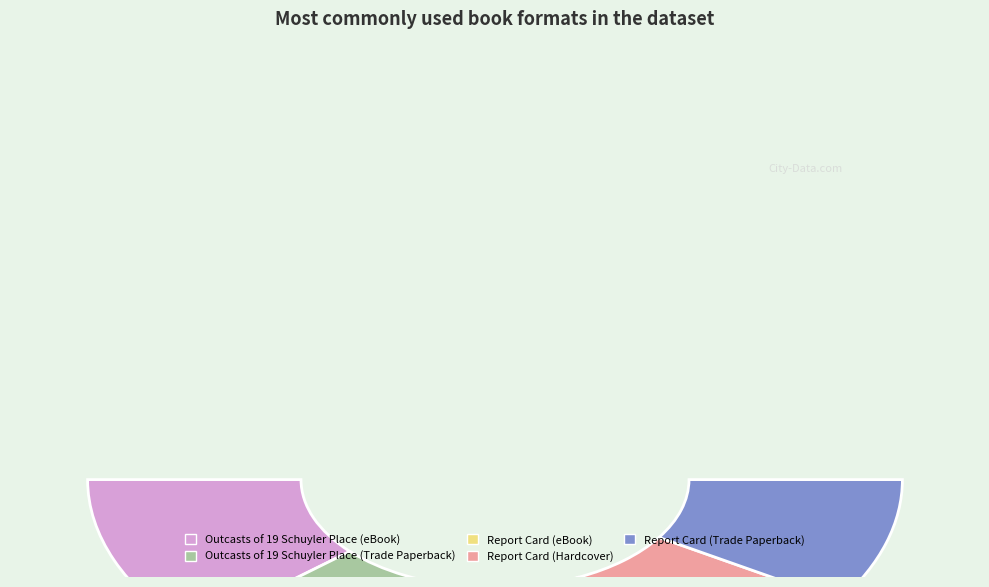

To the nearest percent, what percentage of the pie is Outcasts of 19 Schuyler Place (eBook)?

23%